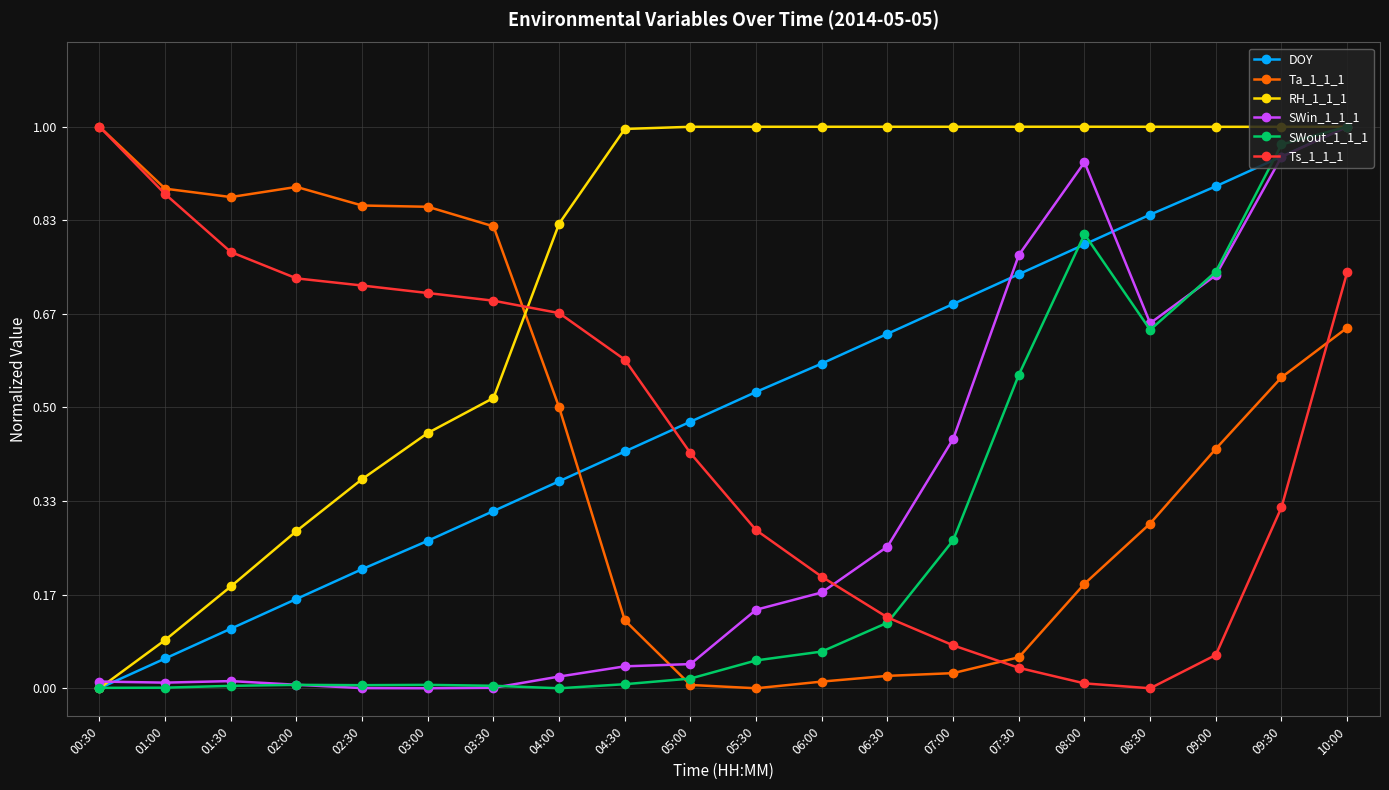

At which category is the sum across all series the highest?

10:00